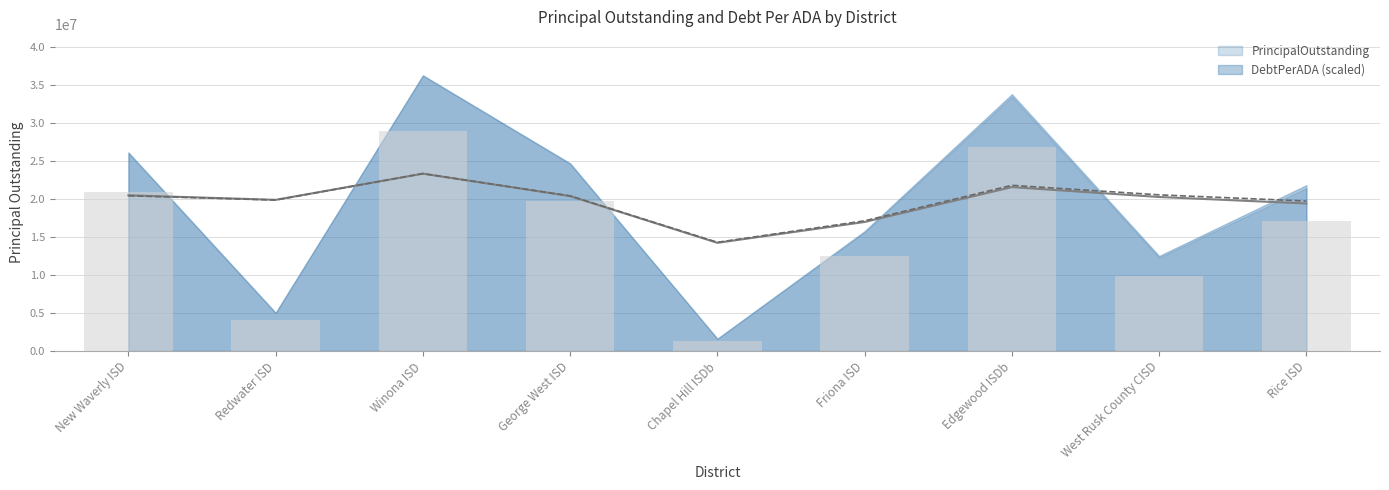

Are the bars grouped side by side (vs. stacked)?

No